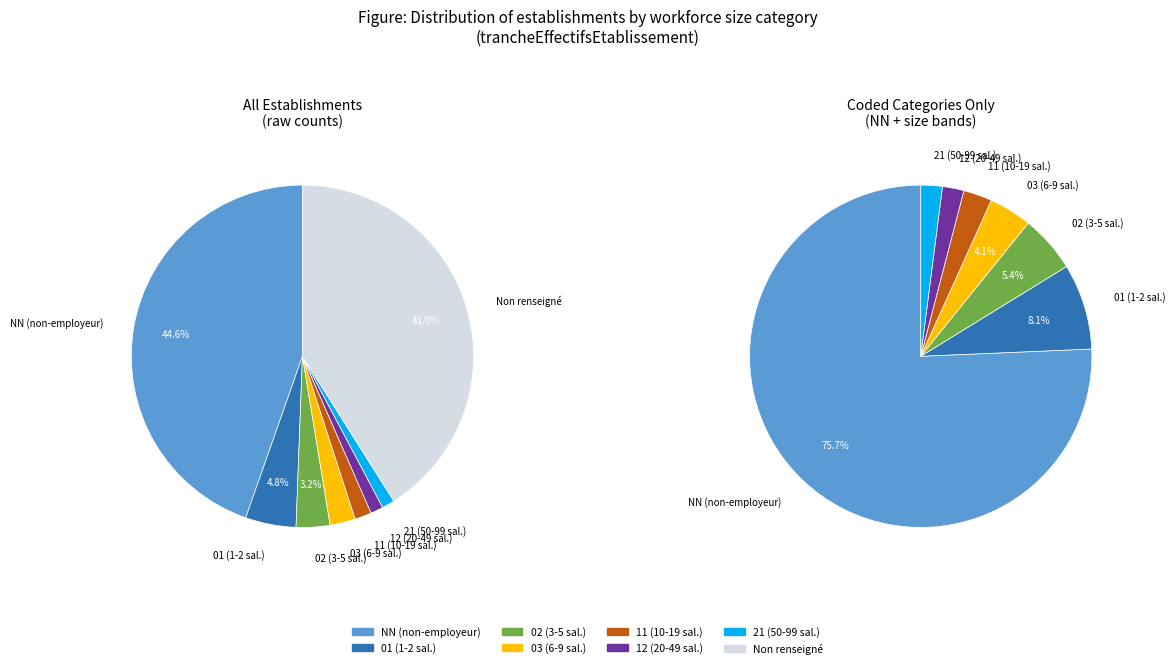

Approximately how many times larger is the value at 03 compared to 02?

0.8